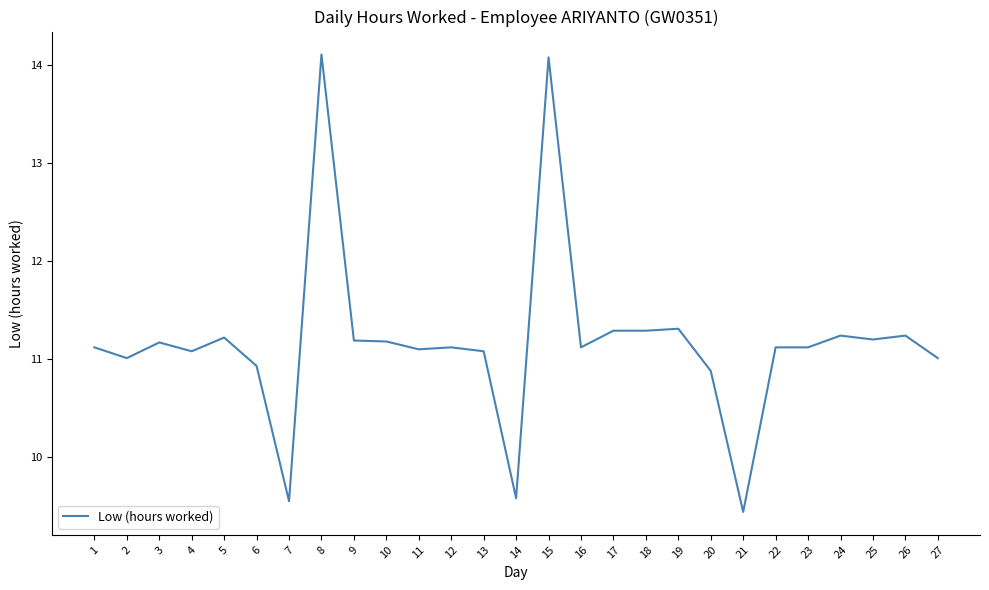

What is the greatest value displayed?

14.1